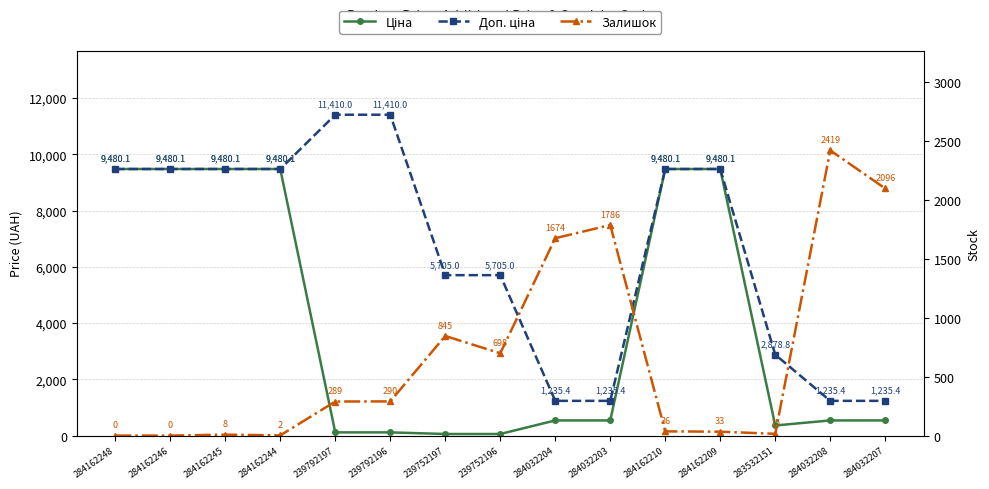

What is the approximate value of Доп. ціна at 284162209?

9480.1